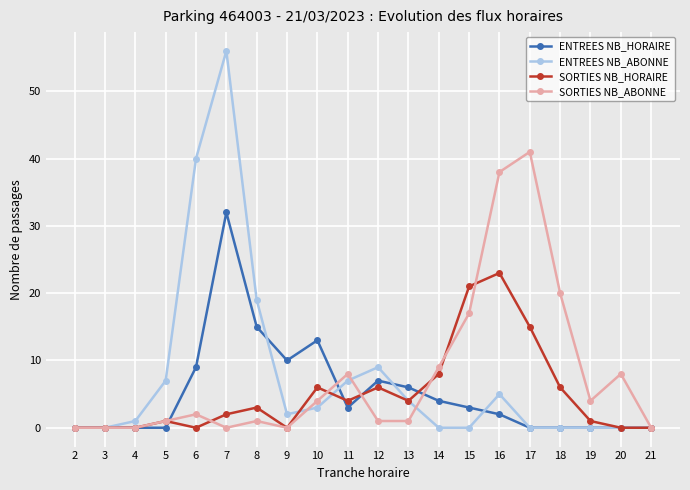

At 16, list the series in order from largest to smallest.

SORTIES NB_ABONNE, SORTIES NB_HORAIRE, ENTREES NB_ABONNE, ENTREES NB_HORAIRE